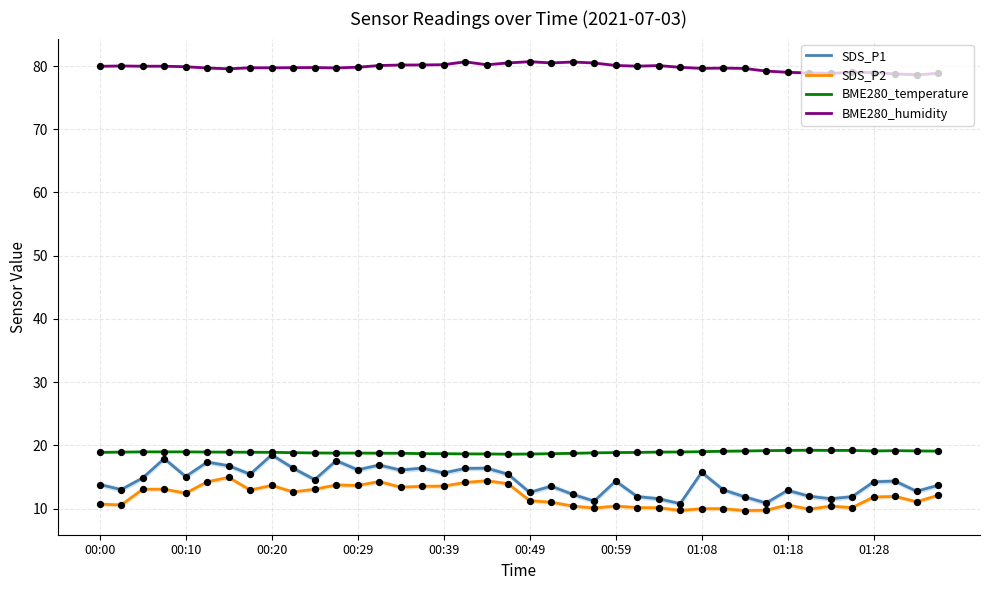

What is the total value across all series at 17?

129.8